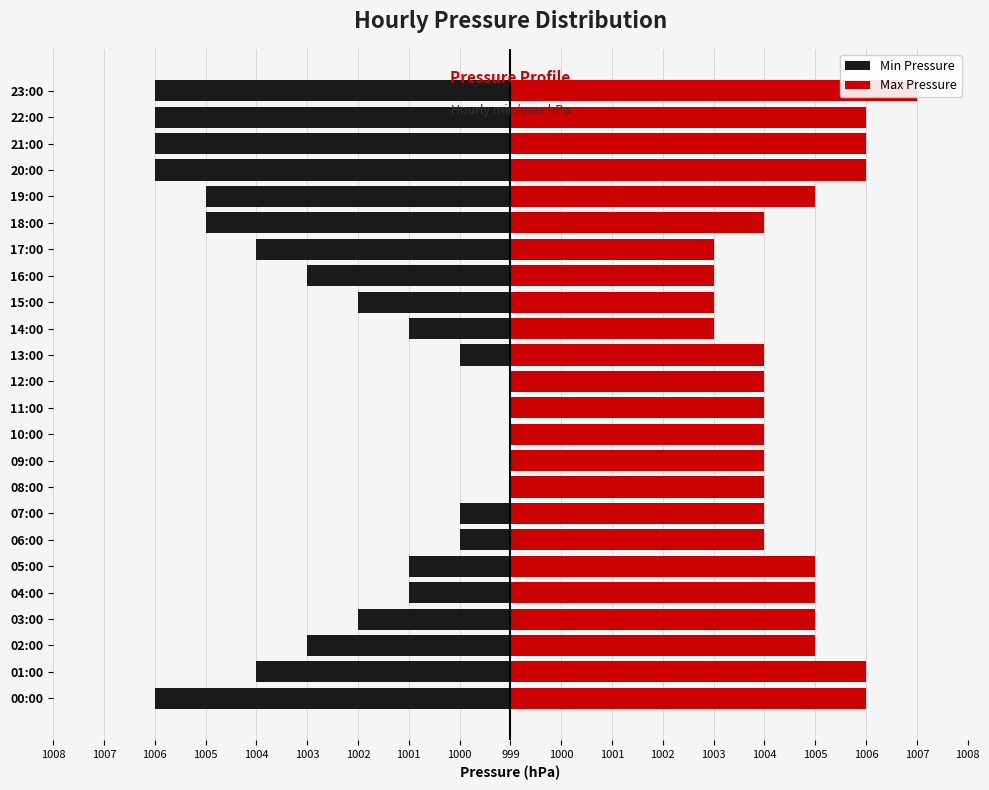

Does the chart contain stacked bars?

No